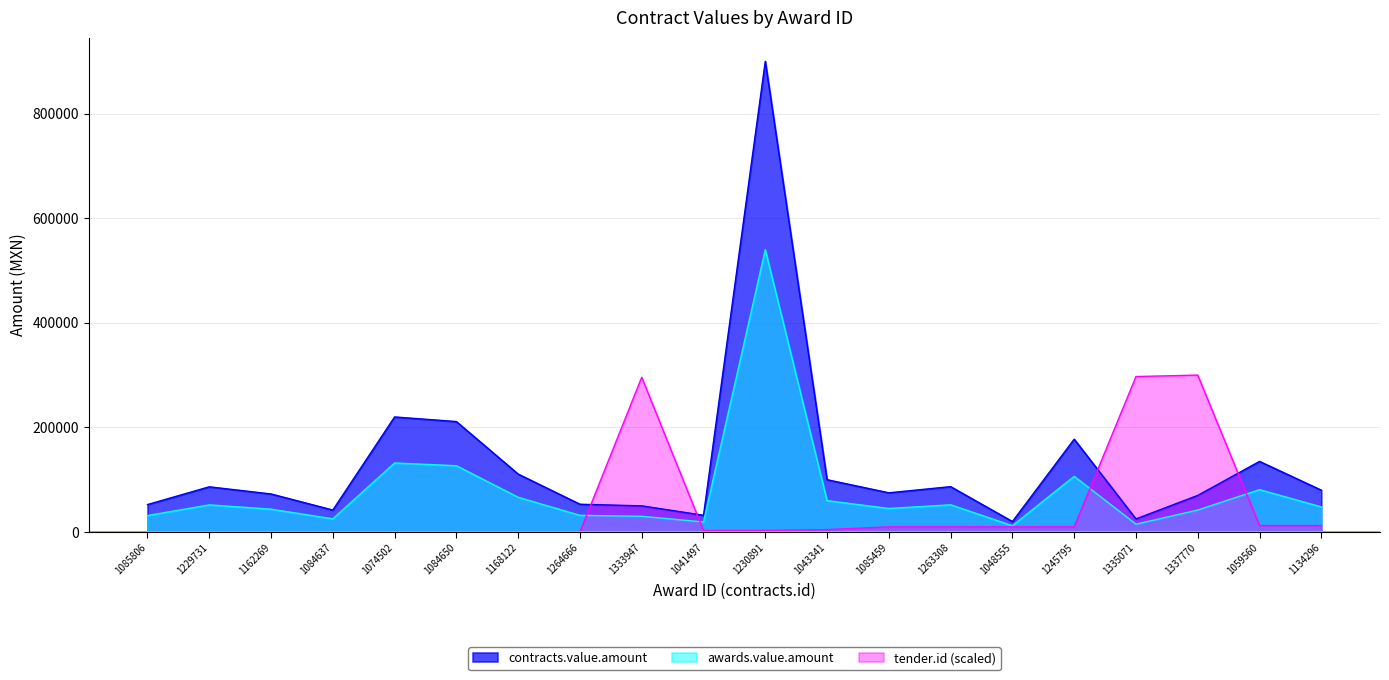

The value of awards.value.amount at 1085459 is 12671.8. True or false?

False